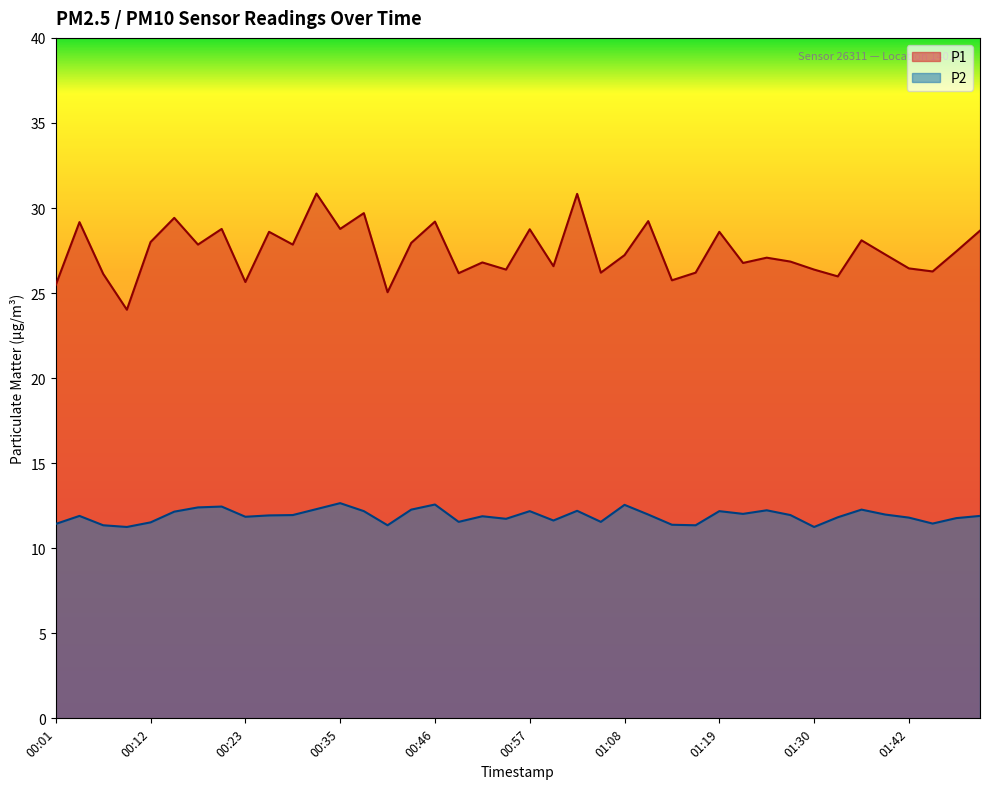

Reading left to right, list all the values displayed in this chart.

P1: 25.5	29.2	26.1	24.0	28.0	29.4	27.9	28.8	25.6	28.6	27.9	30.9	28.8	29.7	25.1	27.9	29.2	26.2	26.8	26.4	28.8	26.6	30.8	26.2	27.2	29.2	25.8	26.2	28.6	26.8	27.1	26.9	26.4	26.0	28.1	27.3	26.4	26.3	27.4	28.7
P2: 11.4	11.9	11.3	11.2	11.5	12.2	12.4	12.4	11.8	11.9	11.9	12.3	12.7	12.2	11.3	12.3	12.6	11.6	11.9	11.7	12.2	11.6	12.2	11.6	12.6	12.0	11.4	11.3	12.2	12.0	12.2	11.9	11.2	11.8	12.3	12.0	11.8	11.4	11.8	11.9